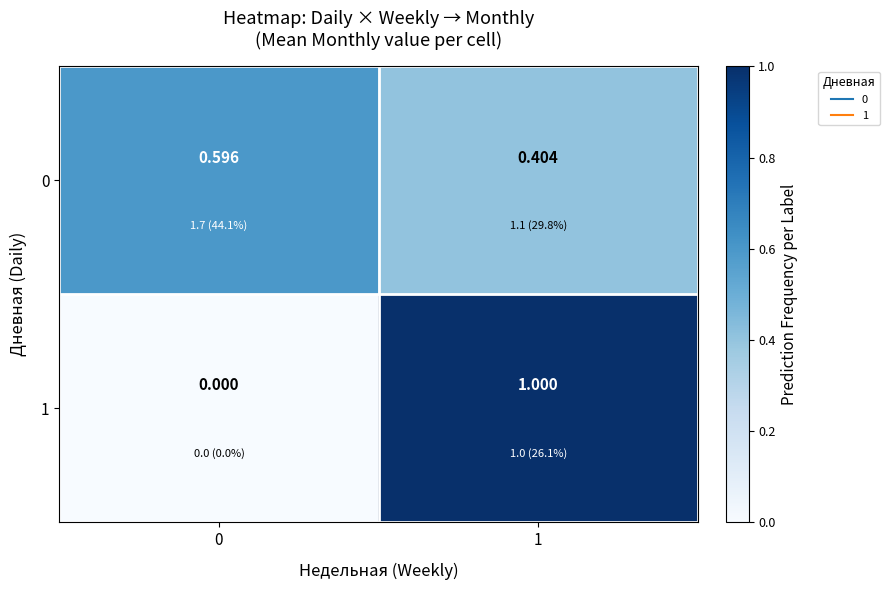

Is the value of 1 at 0 greater than the value of 0 at 0?

No